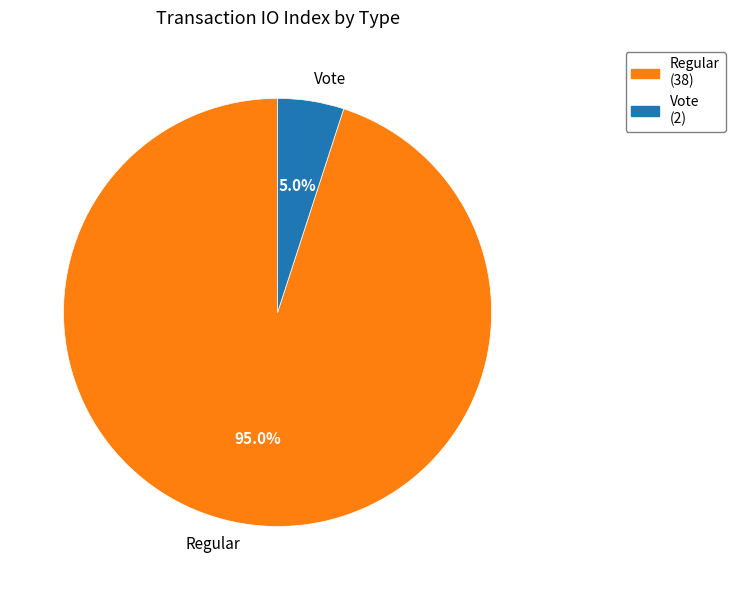

Is it true that Regular is 95% of the pie?

True